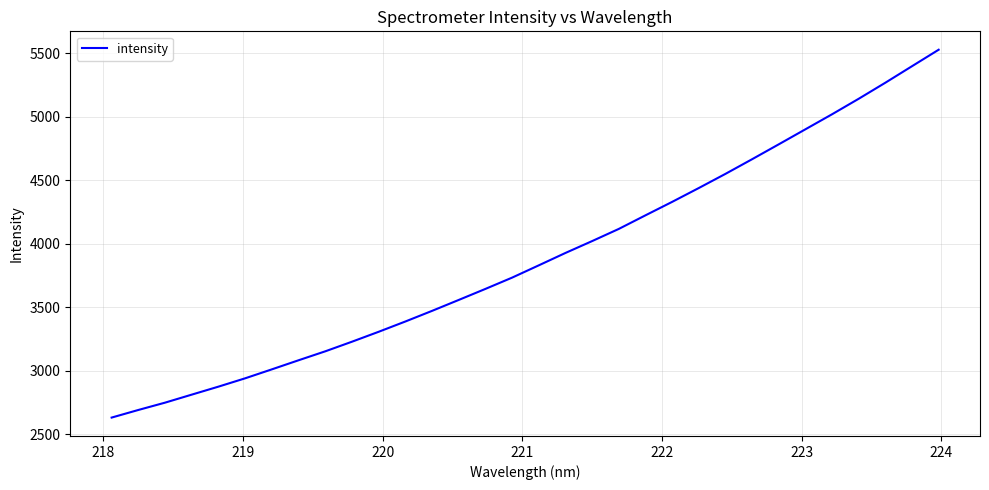

What is the smallest value displayed?

2631.8